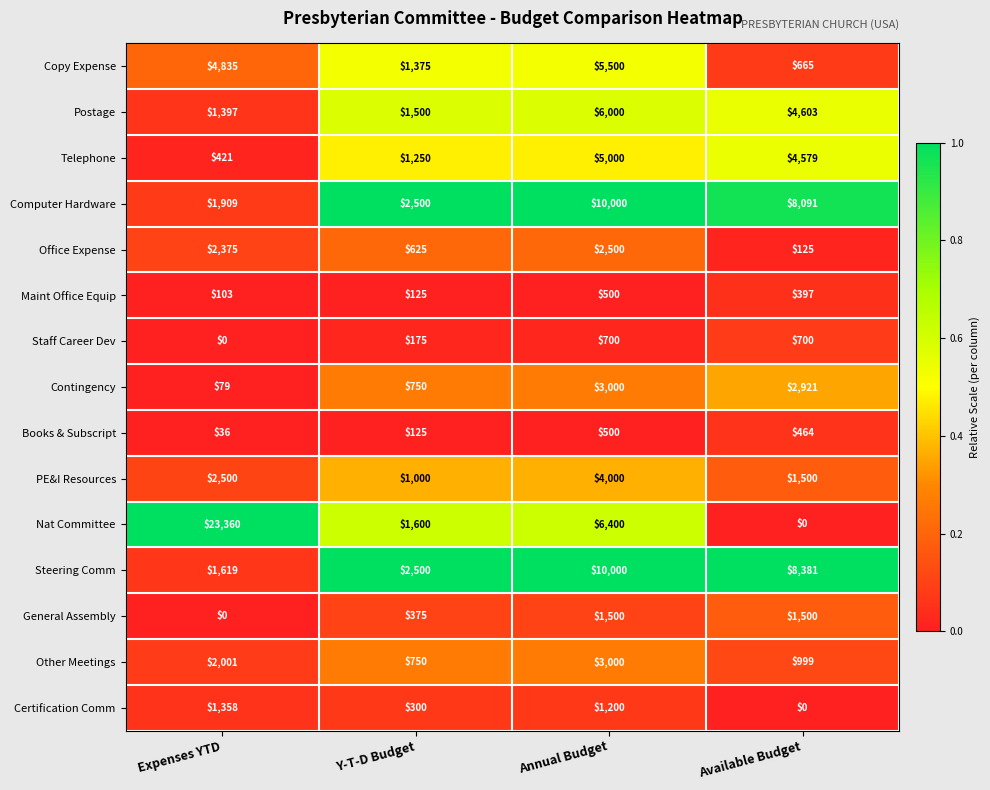

How many series are shown in this chart?

15